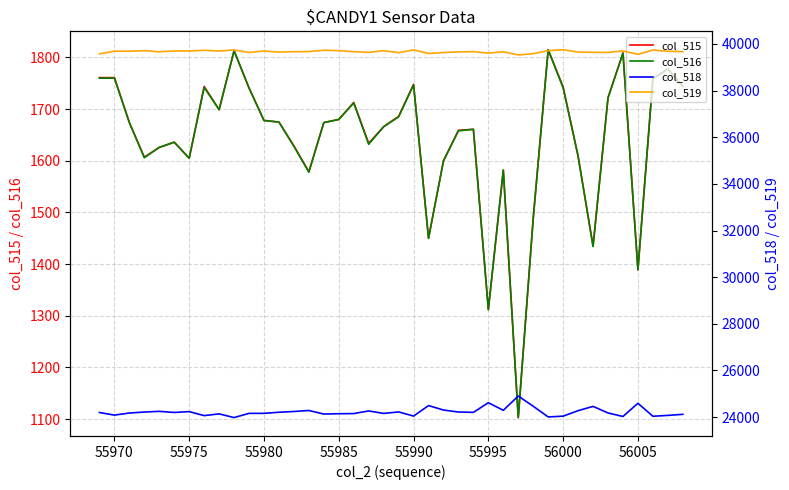

What is the maximum value for col_515?

1815